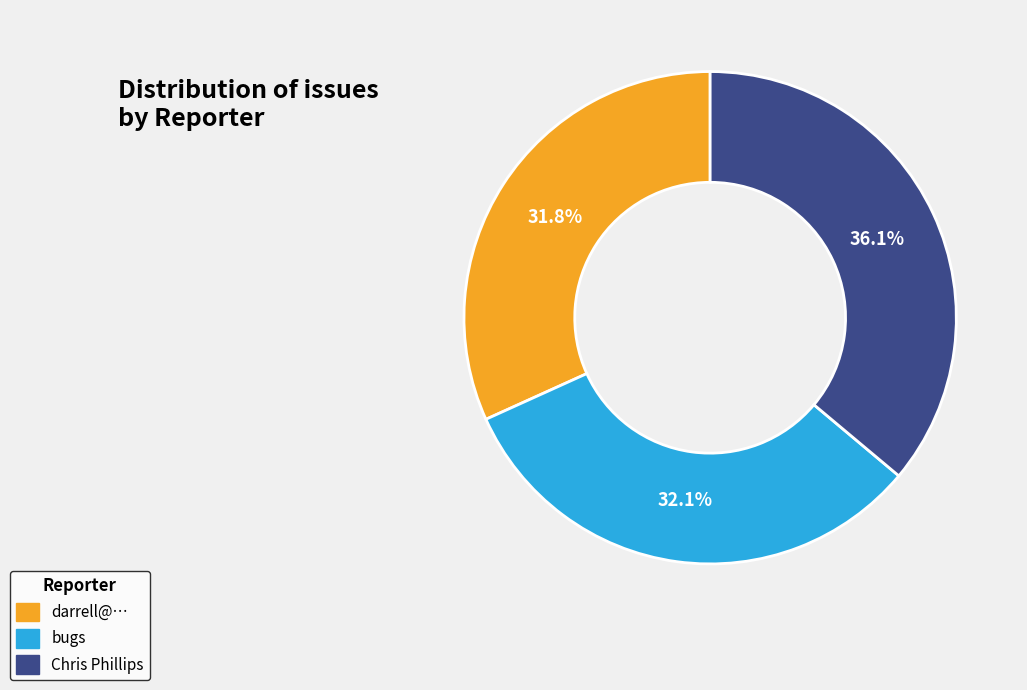

Is the sum of darrell@… and Chris Phillips greater than half?

Yes